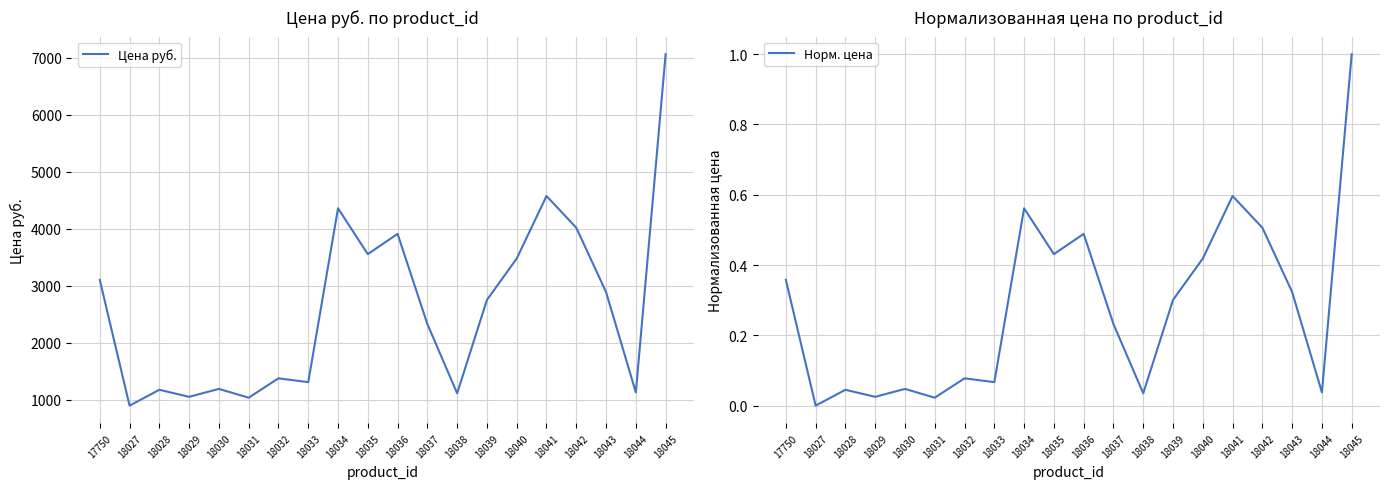

What value does the Цена руб. series have at 18032?

1375.0